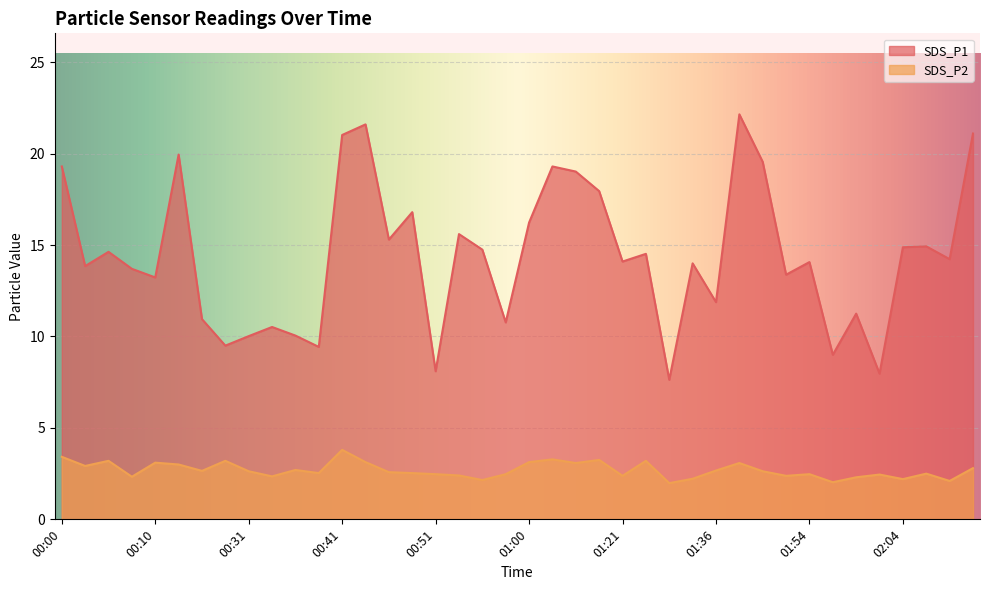

What position from the left is 01:57?

34